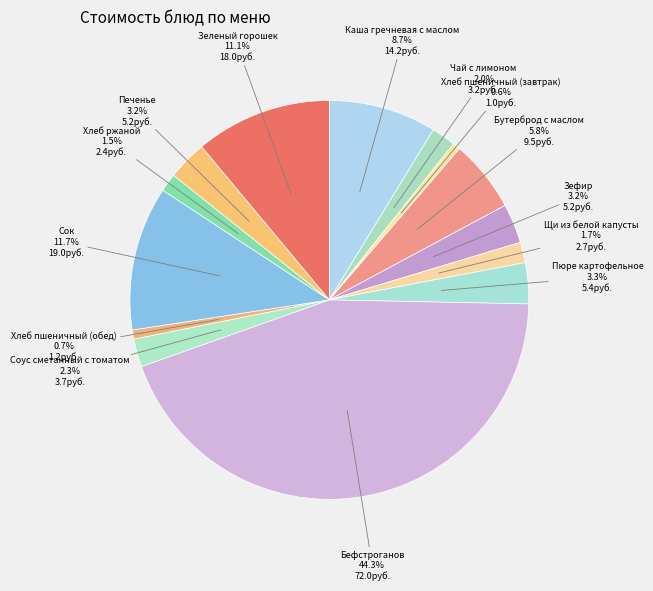

True or false: Зеленый горошек accounts for 20% of the total.

False